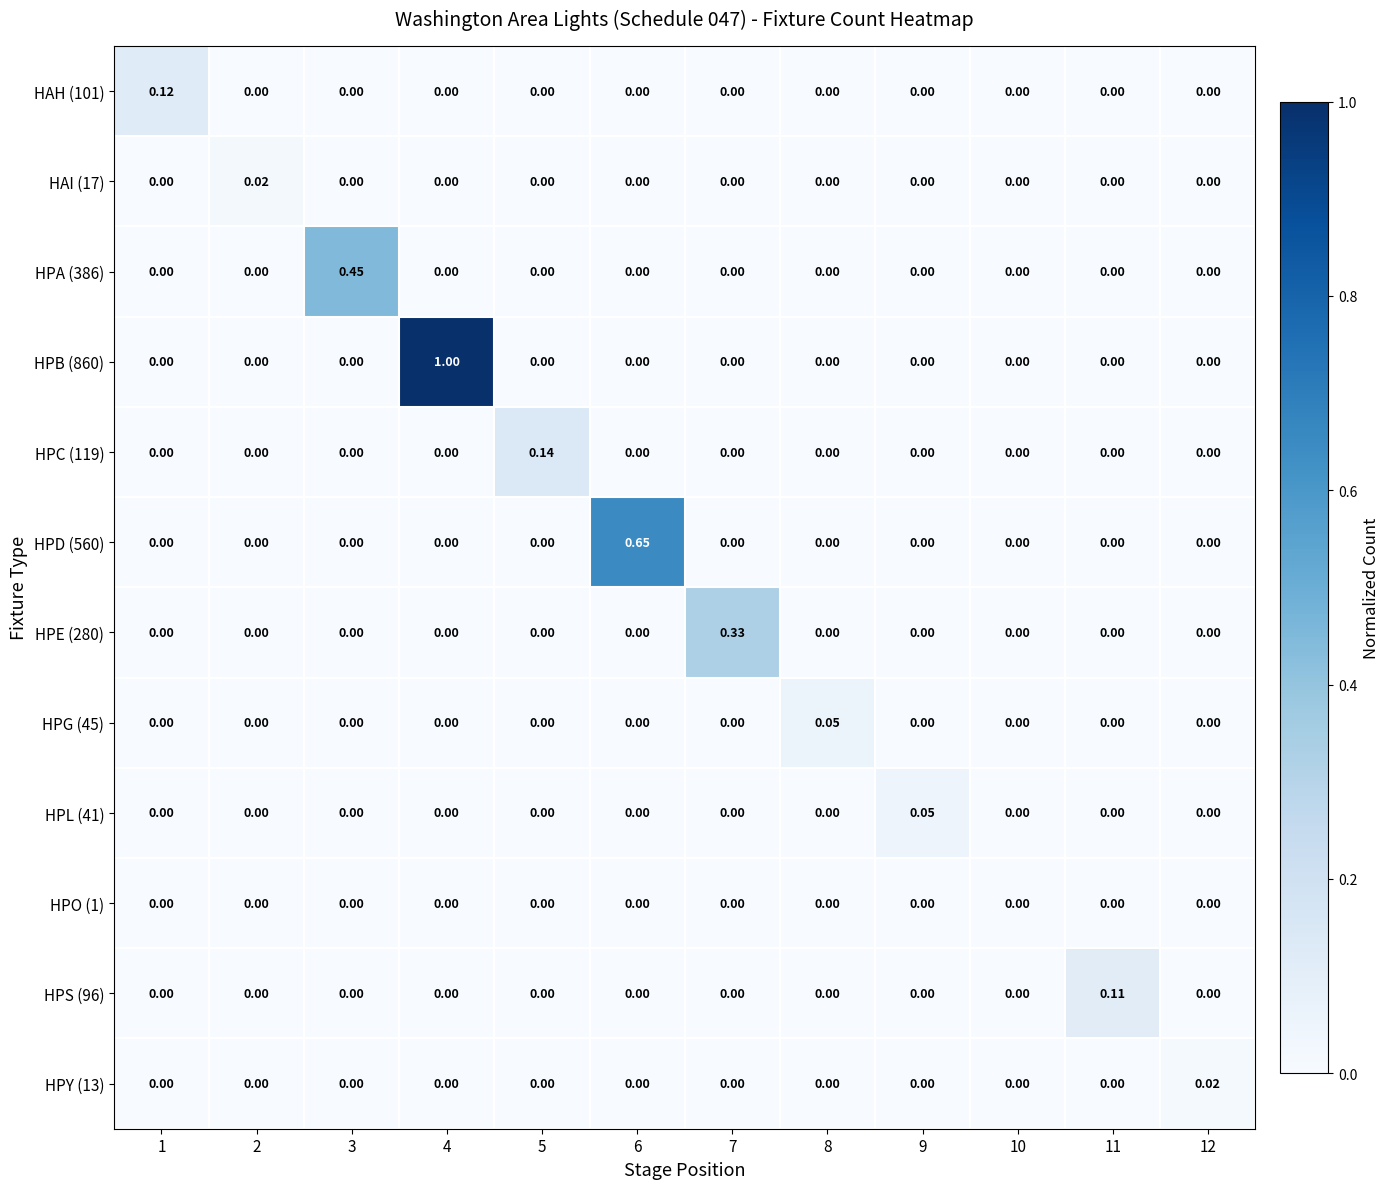

How many series are shown in this chart?

12